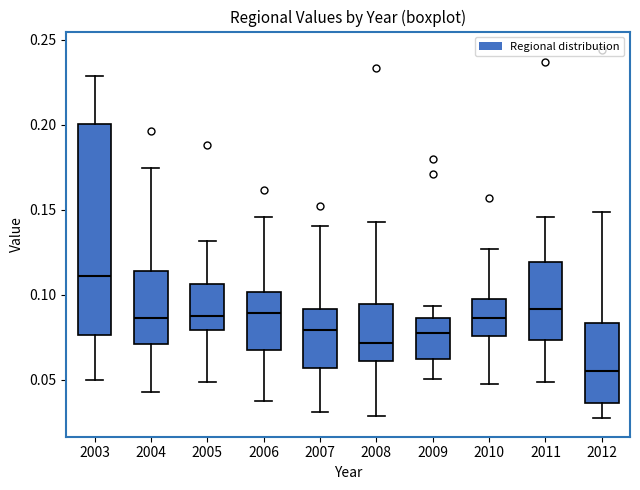

Where does the median line of the box at x = 2005 sit on the y-axis? The values are not printed on the chart, so give them approximately, as read against the axis.

0.090